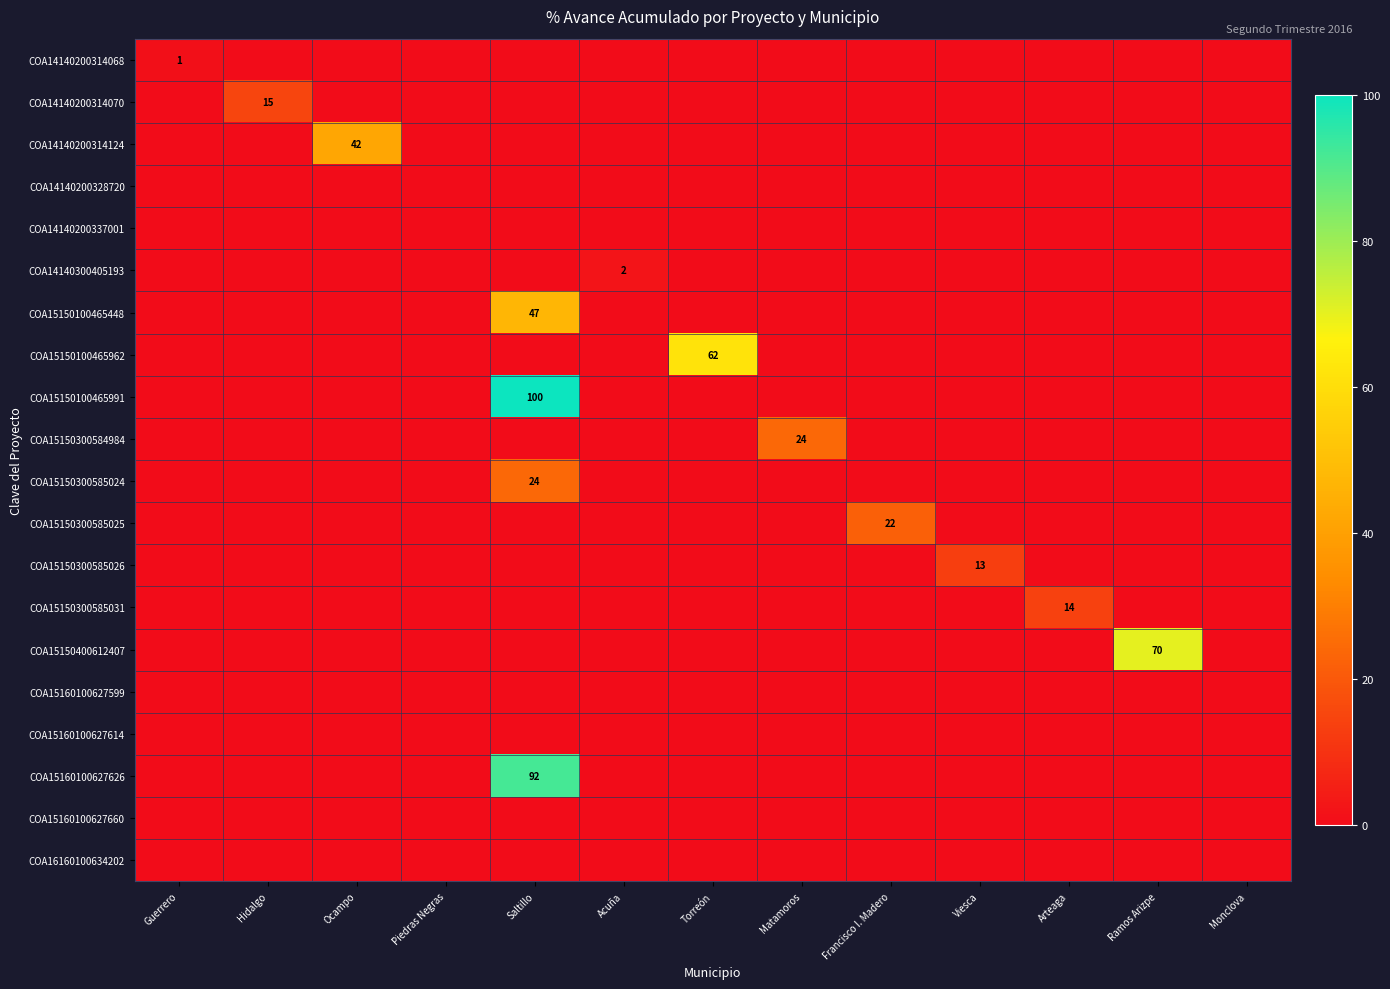

What is the spread (max minus min) of values at Ocampo?

42